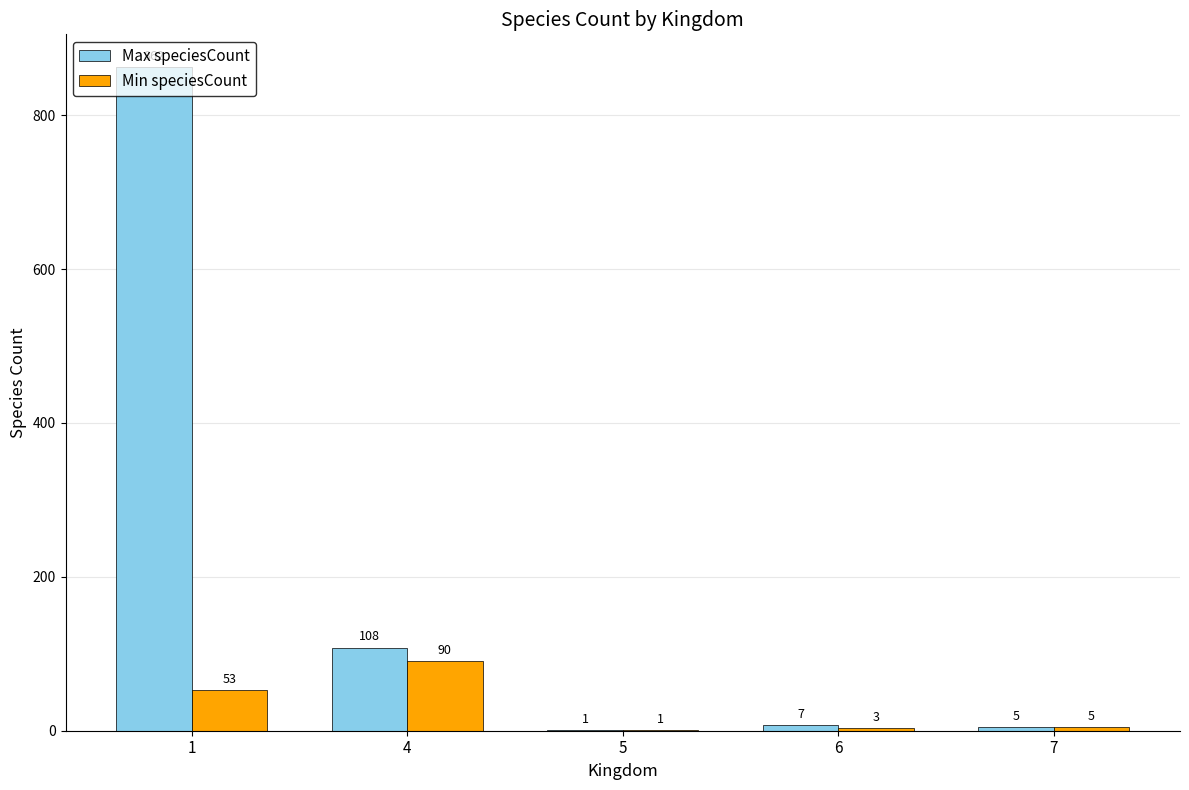

Where is Max speciesCount nearest to the value 431?

4